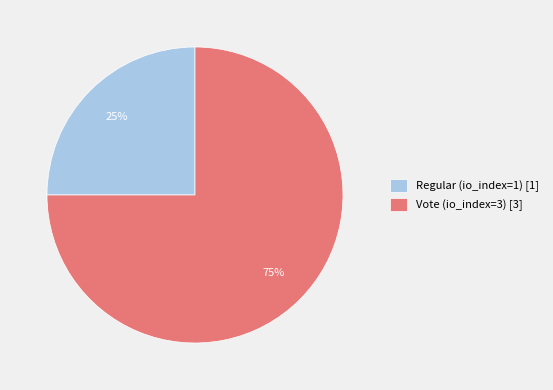

To the nearest percent, what is the combined percentage of Vote (io_index=3) and Regular (io_index=1)?

100%